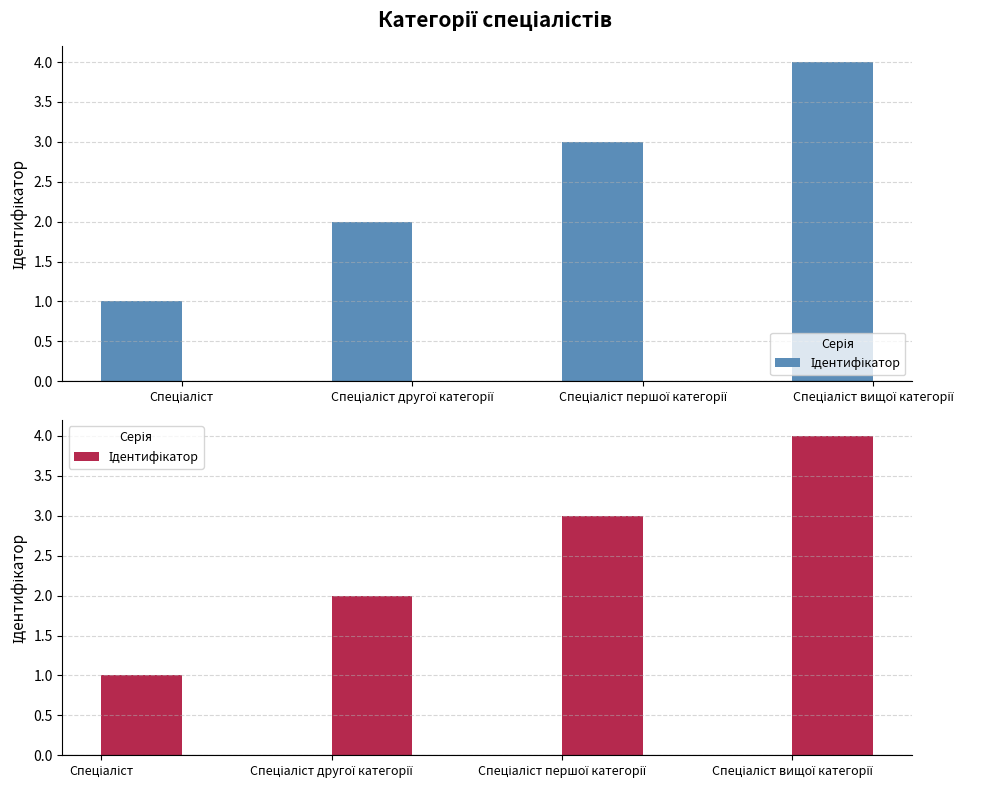

Reading left to right, list all the values displayed in this chart.

Спеціаліст=1	Спеціаліст другої категорії=2	Спеціаліст першої категорії=3	Спеціаліст вищої категорії=4